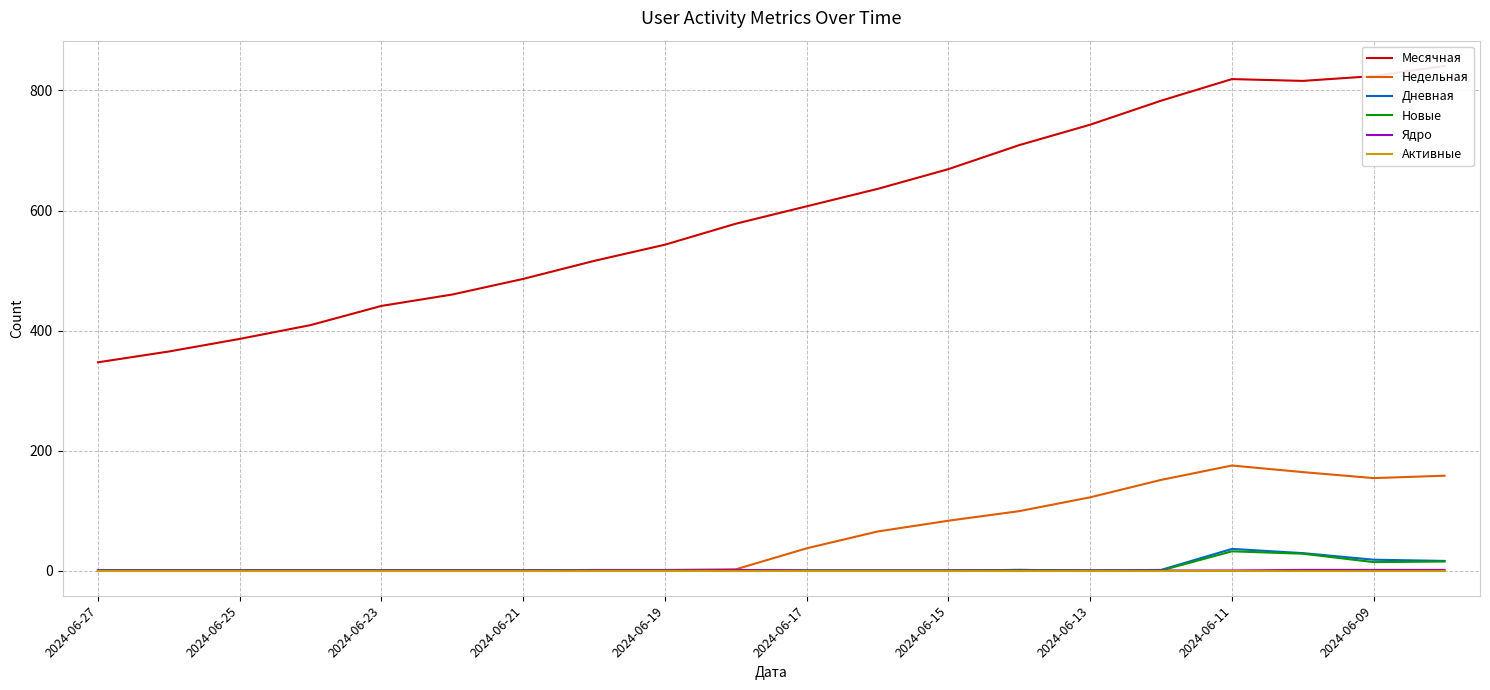

At how many categories does at least one series exceed 505?

13